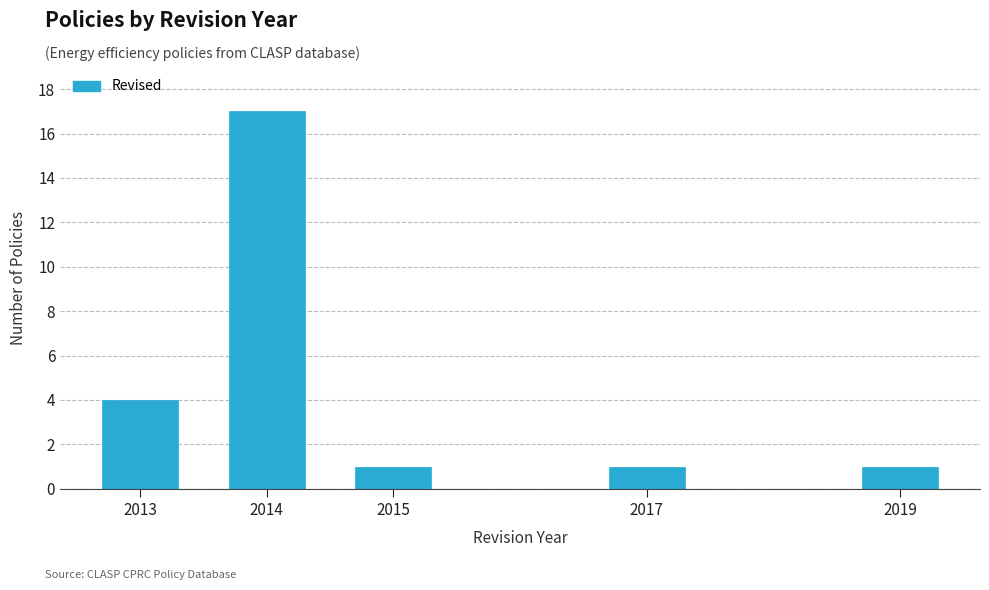

Reading right to left, transcribe all the data shown in this chart.

2019=1	2017=1	2015=1	2014=17	2013=4